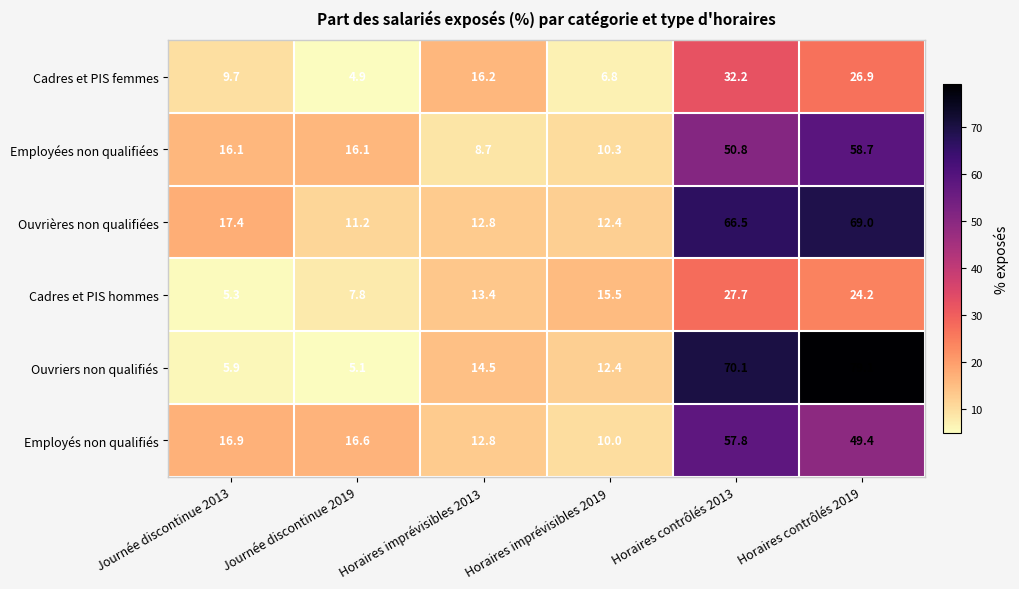

What is the smallest value displayed?

4.9